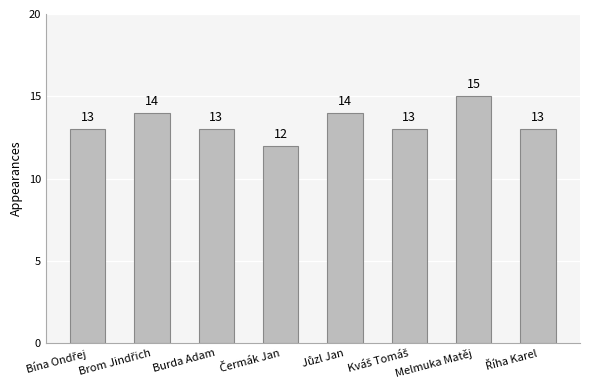

How many bars are there in total?

8